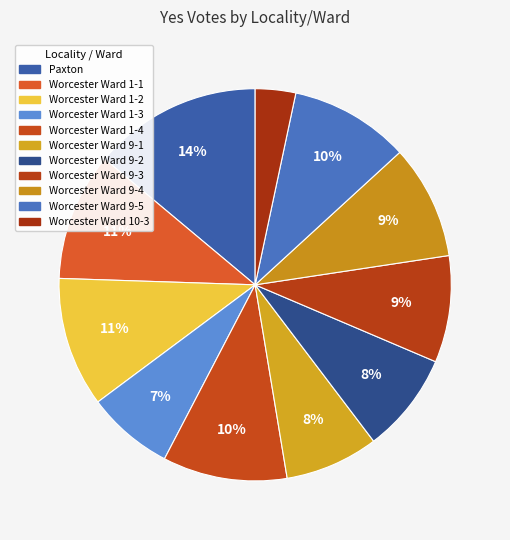

True or false: Worcester Ward 1-1 accounts for 22% of the total.

False